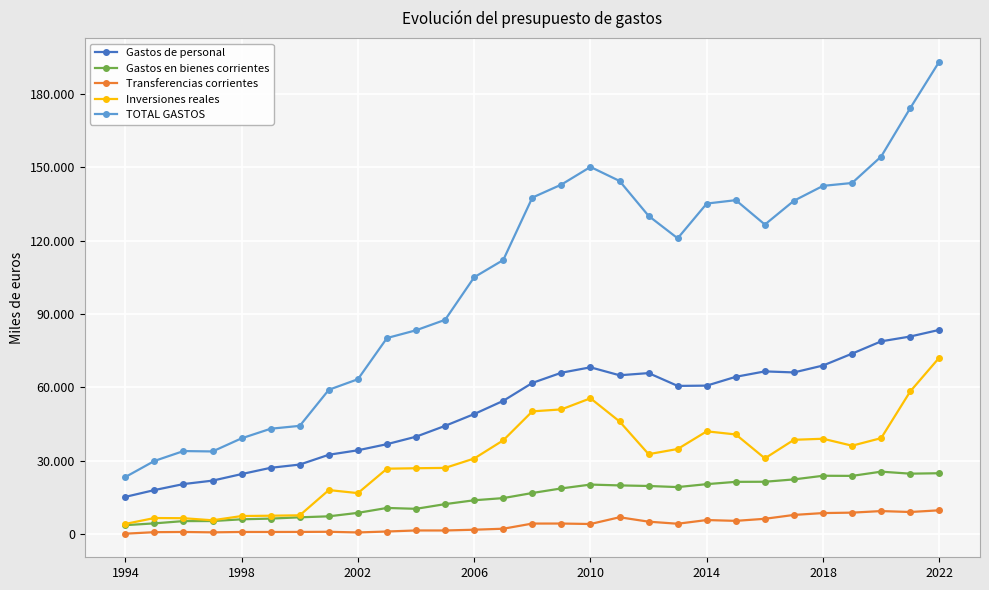

What are all the series names shown in the legend?

Gastos de personal, Gastos en bienes corrientes, Transferencias corrientes, Inversiones reales, TOTAL GASTOS